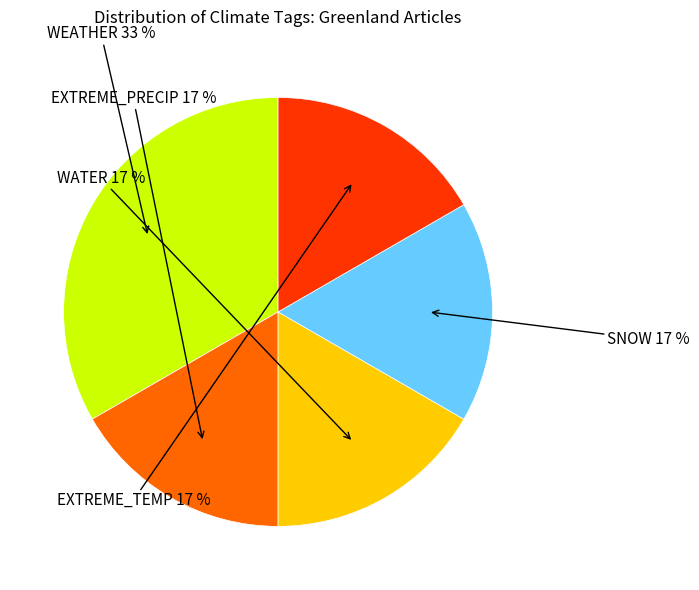

Is there a majority slice in this chart?

No